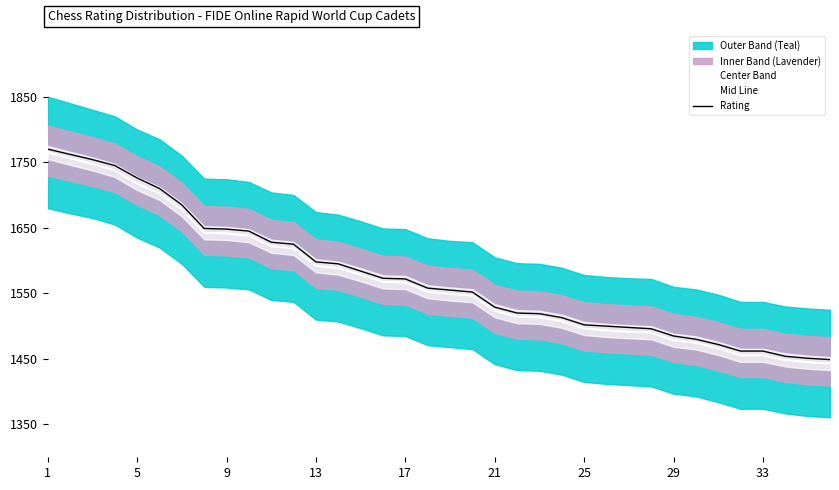

The Mid Line series shows 2585.9 at 33. True or false?

False